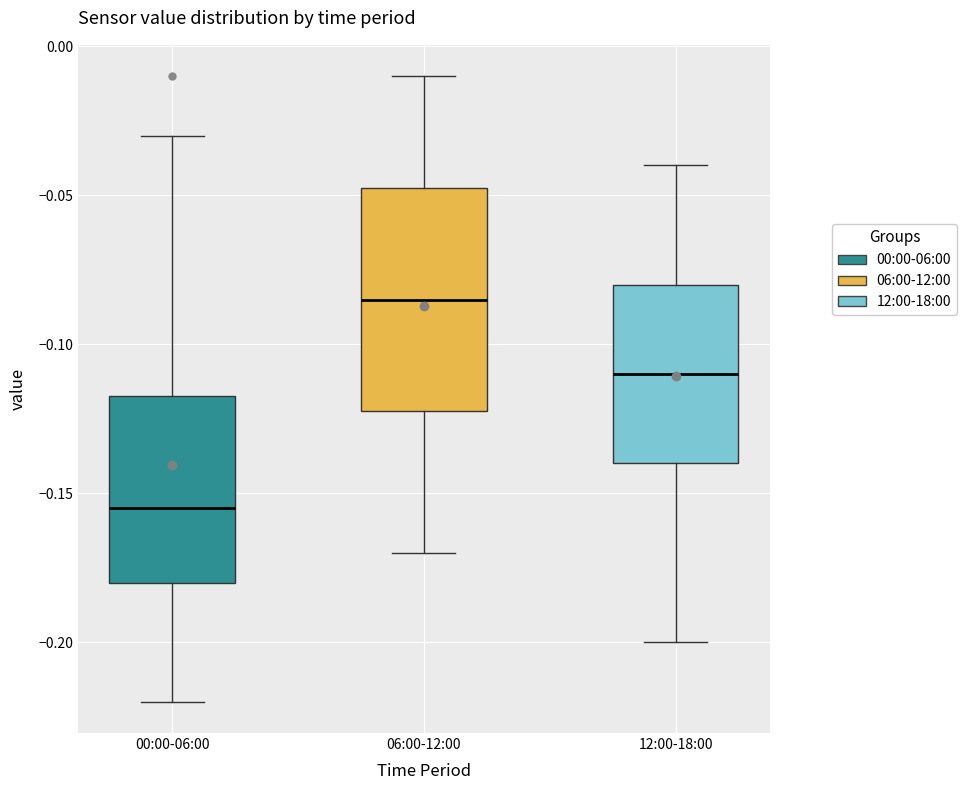

Where is the lower edge of the box for 06:00-12:00 on the y-axis? The values are not printed on the chart, so give them approximately, as read against the axis.

-0.120